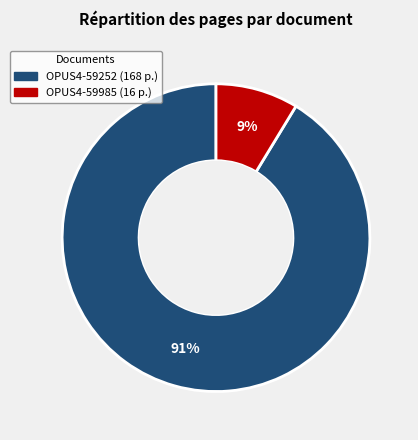

How many segments does this pie chart have?

2